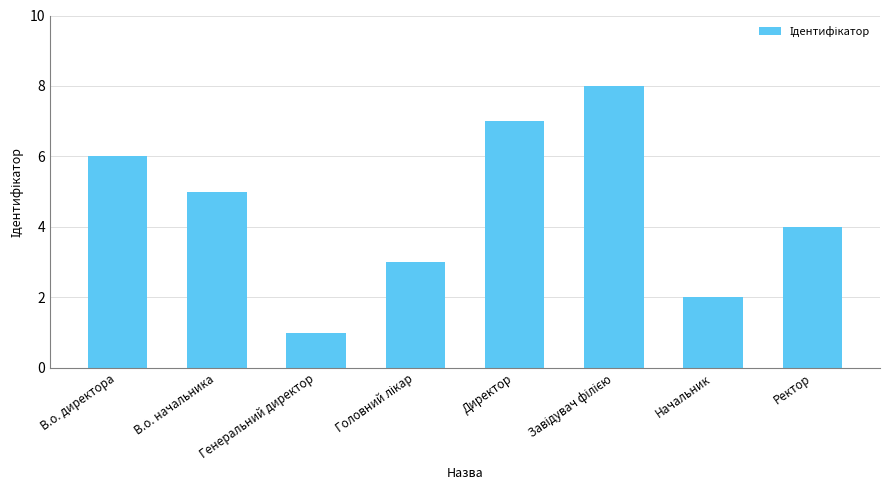

Which has a higher value, Директор or Генеральний директор?

Директор